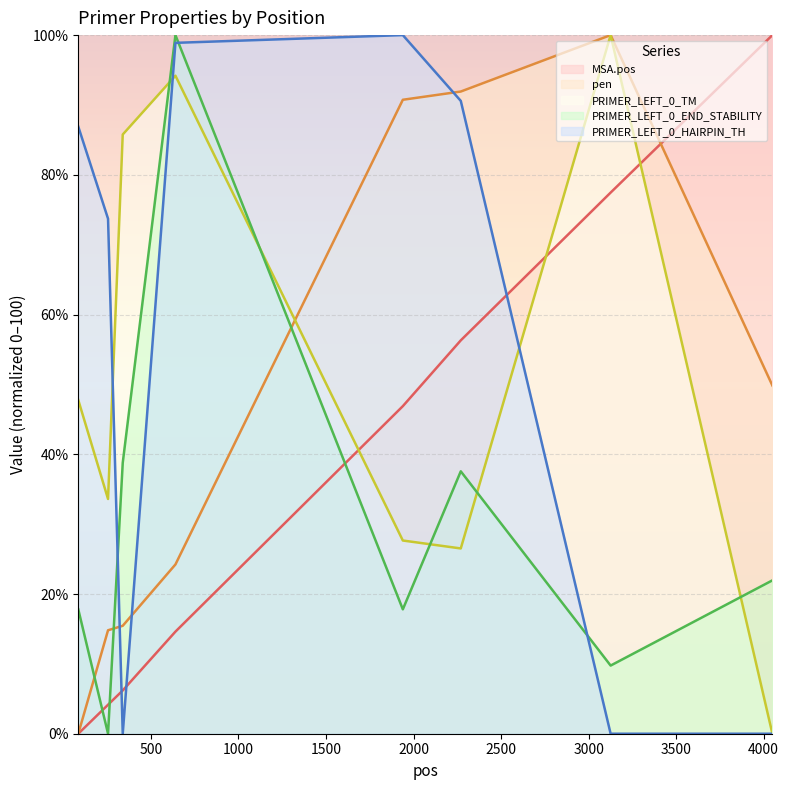

Reading left to right, what are all the values shown in this chart?

MSA.pos: 0.0	4.1	6.2	14.6	46.9	56.3	77.5	100.0
pen: 0.0	14.8	15.5	24.2	90.7	91.9	100.0	49.8
PRIMER_LEFT_0_TM: 47.8	33.6	85.8	94.2	27.7	26.5	100.0	0.0
PRIMER_LEFT_0_END_STABILITY: 17.8	0.0	38.8	100.0	17.8	37.6	9.8	22.0
PRIMER_LEFT_0_HAIRPIN_TH: 86.9	73.7	0.0	98.9	100.0	90.6	0.0	0.0